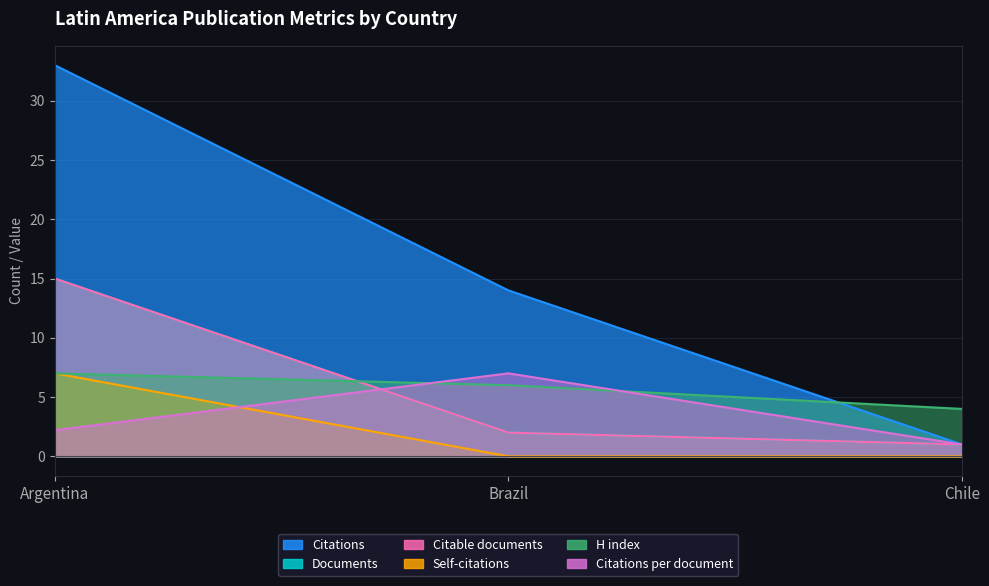

What is the greatest value displayed?

33.0